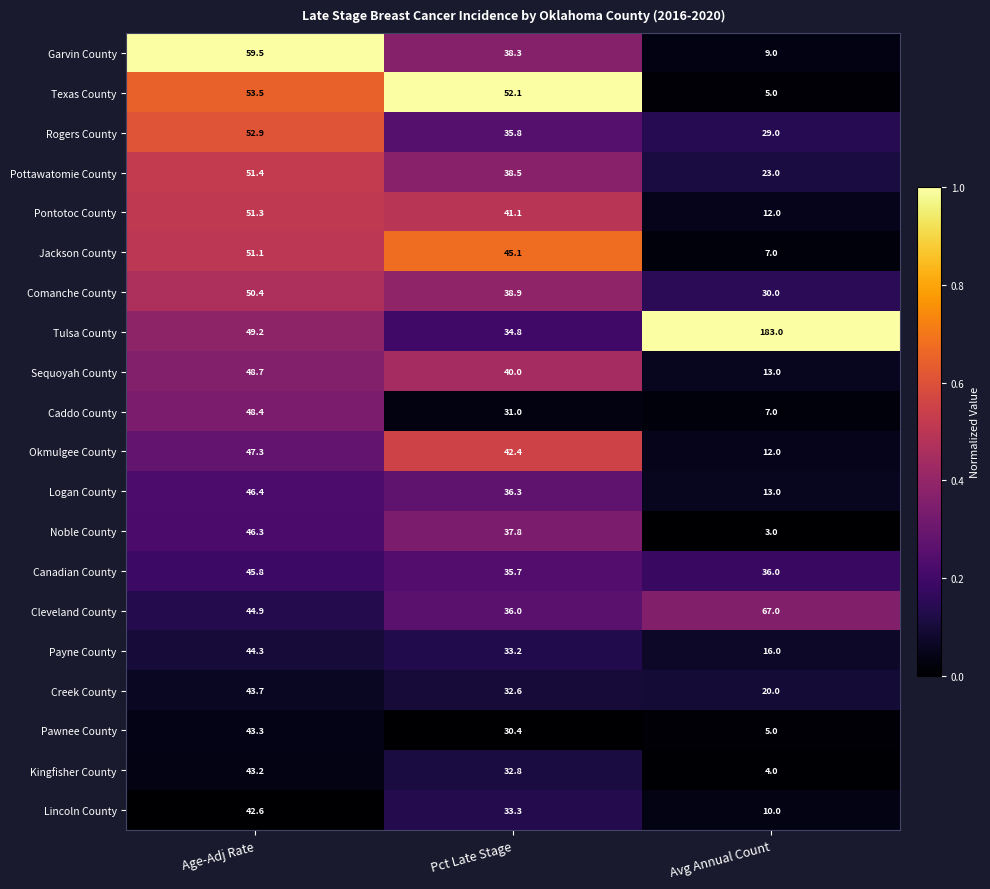

Which label corresponds to the largest value in the chart?

Avg Annual Count